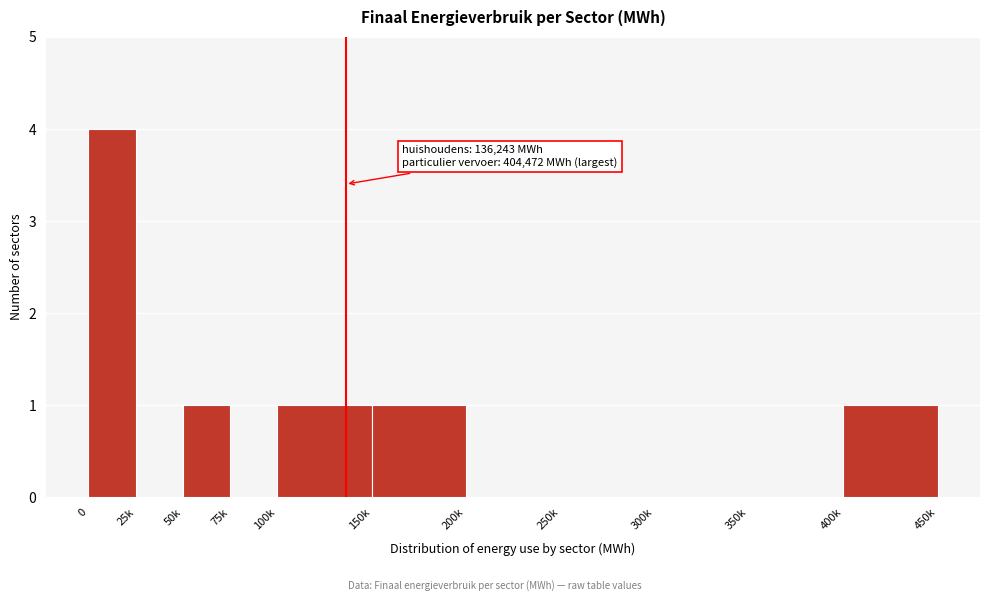

Reading left to right, extract all data points from this chart.

0=4	25k=0	50k=1	75k=0	100k=1	150k=1	200k=0	250k=0	300k=0	350k=0	400k=1